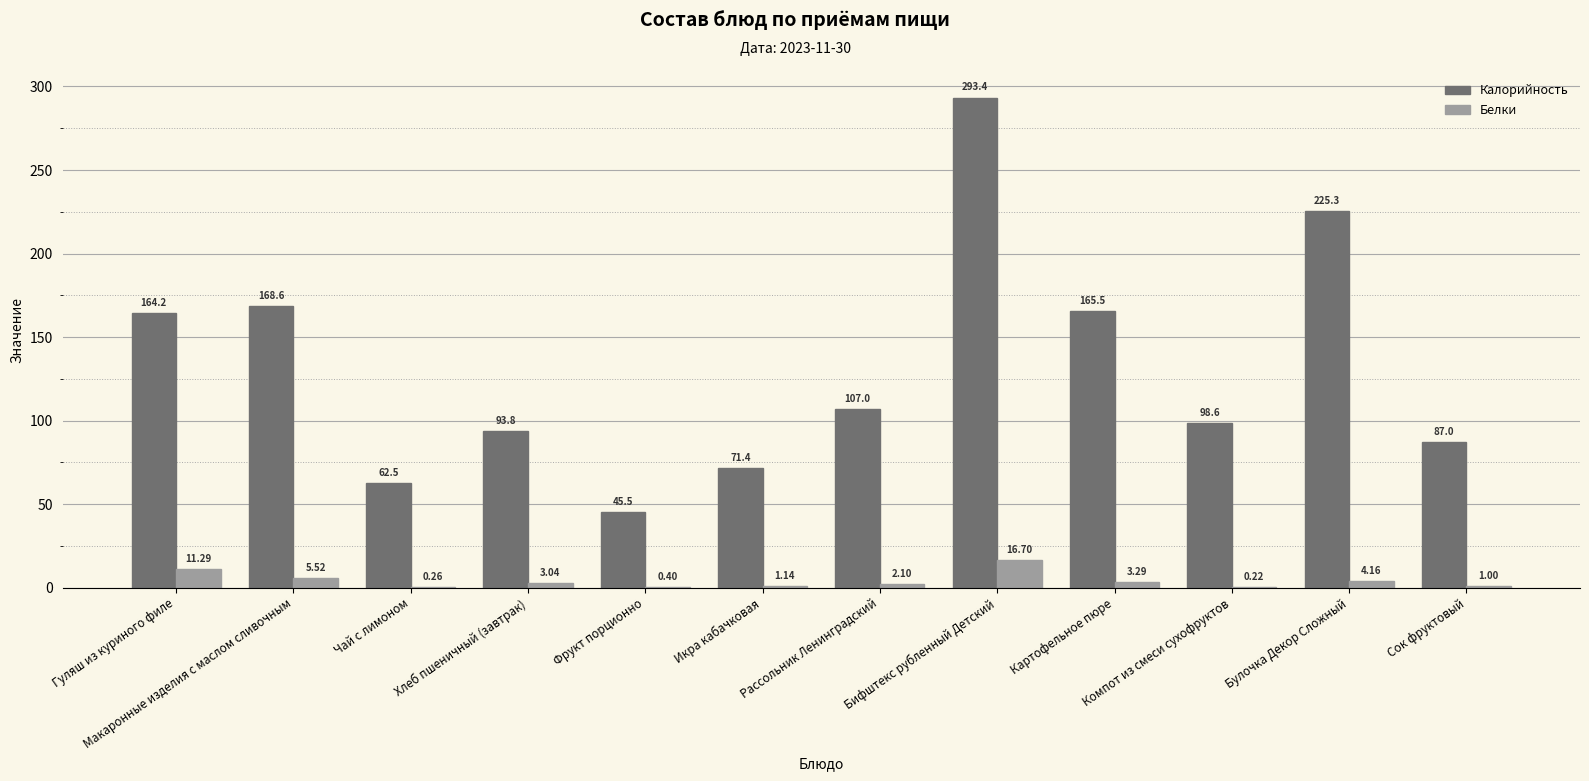

Which series has the largest range (max minus min)?

Калорийность